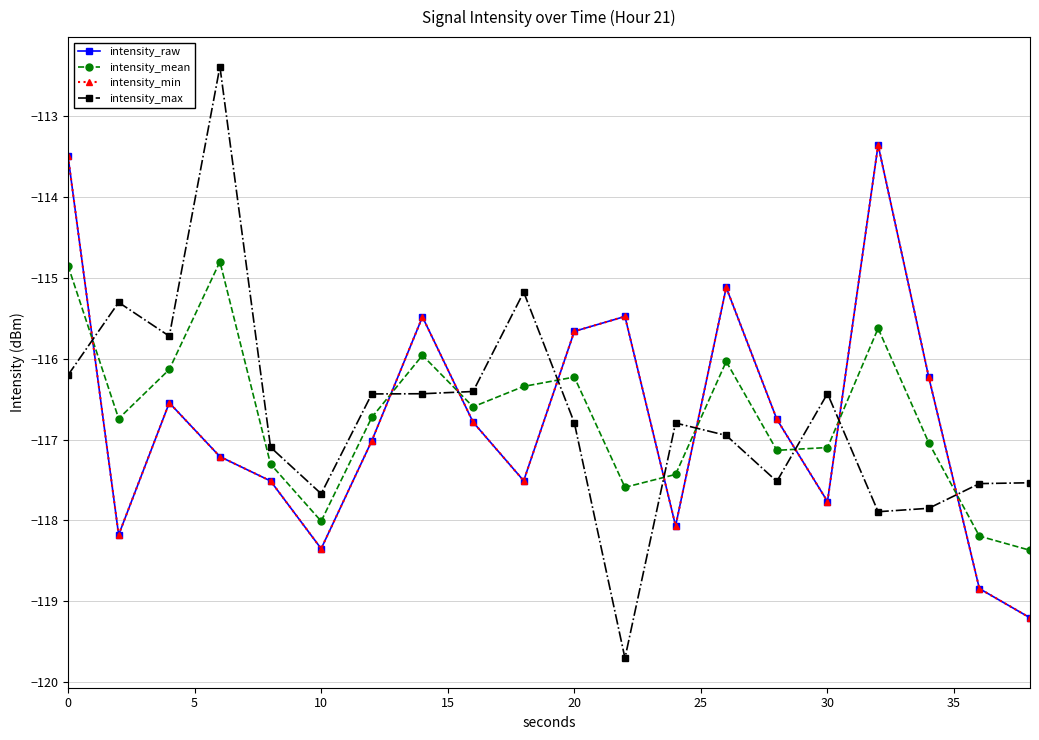

Does the chart have visible grid lines?

Yes